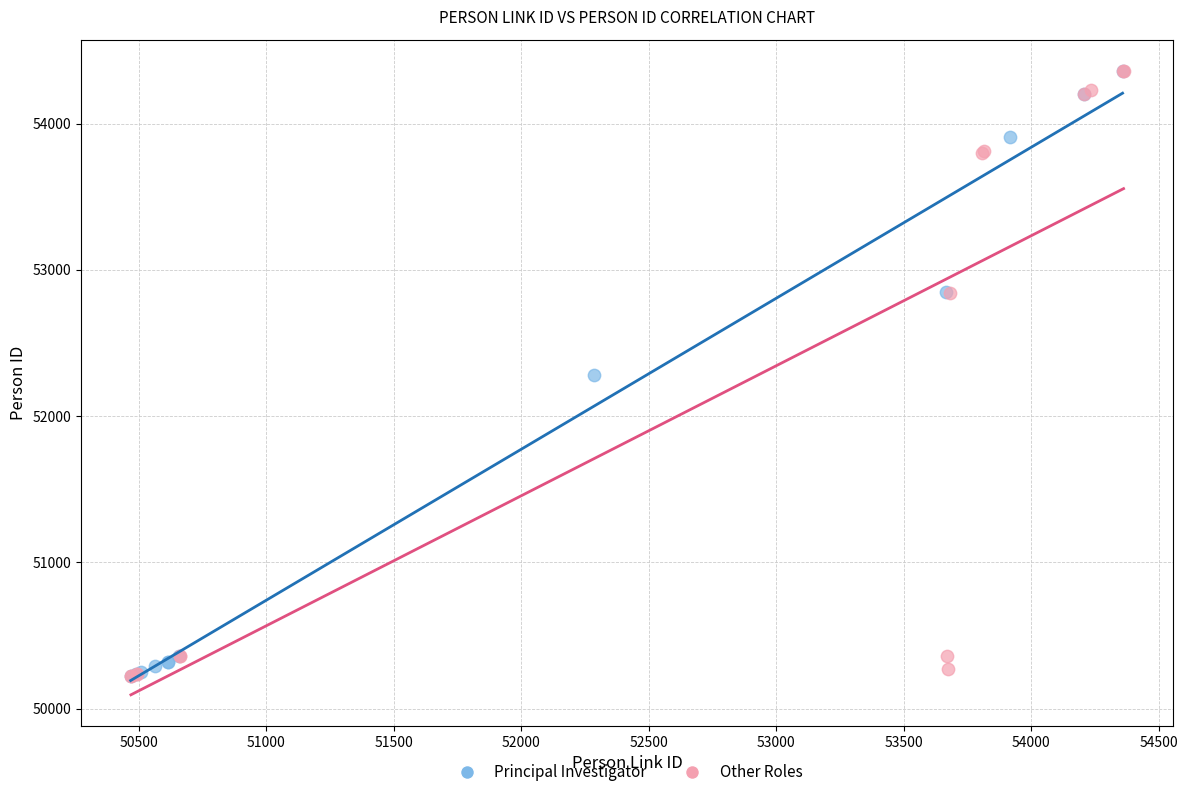

What are all the series names shown in the legend?

Principal Investigator, Other Roles